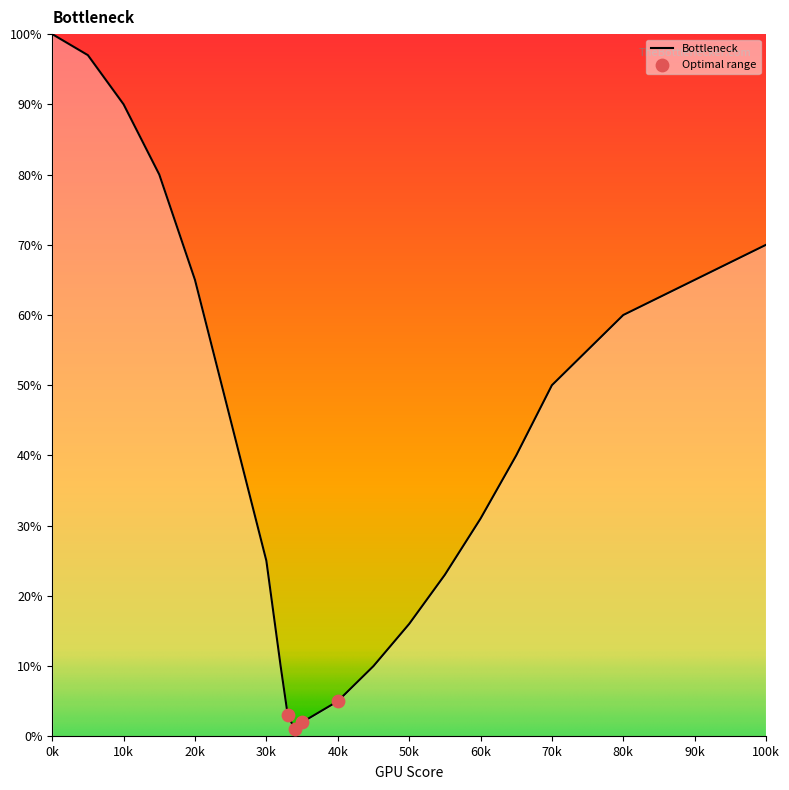

How many lines are shown in the chart?

1